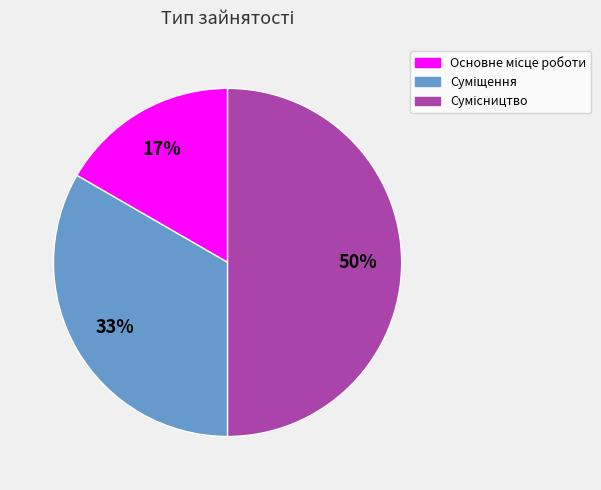

How many segments does this pie chart have?

3